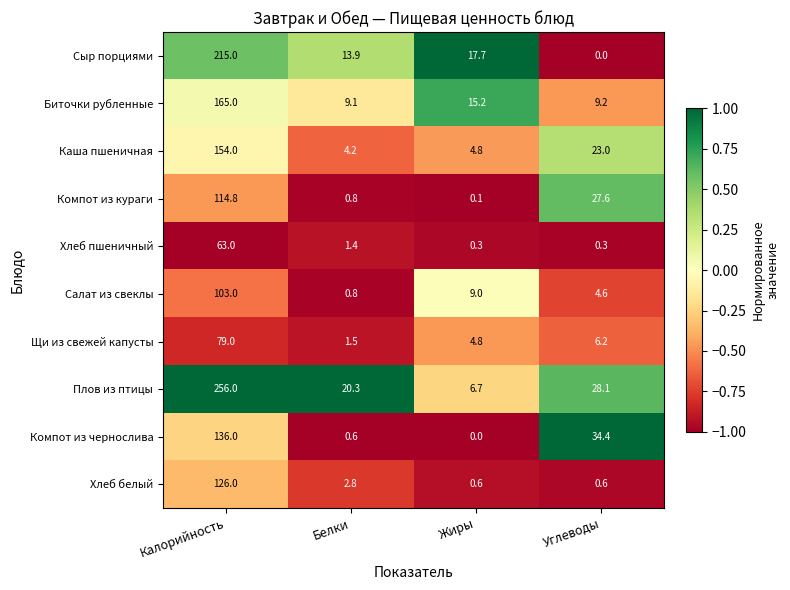

What is the greatest value displayed?

256.0